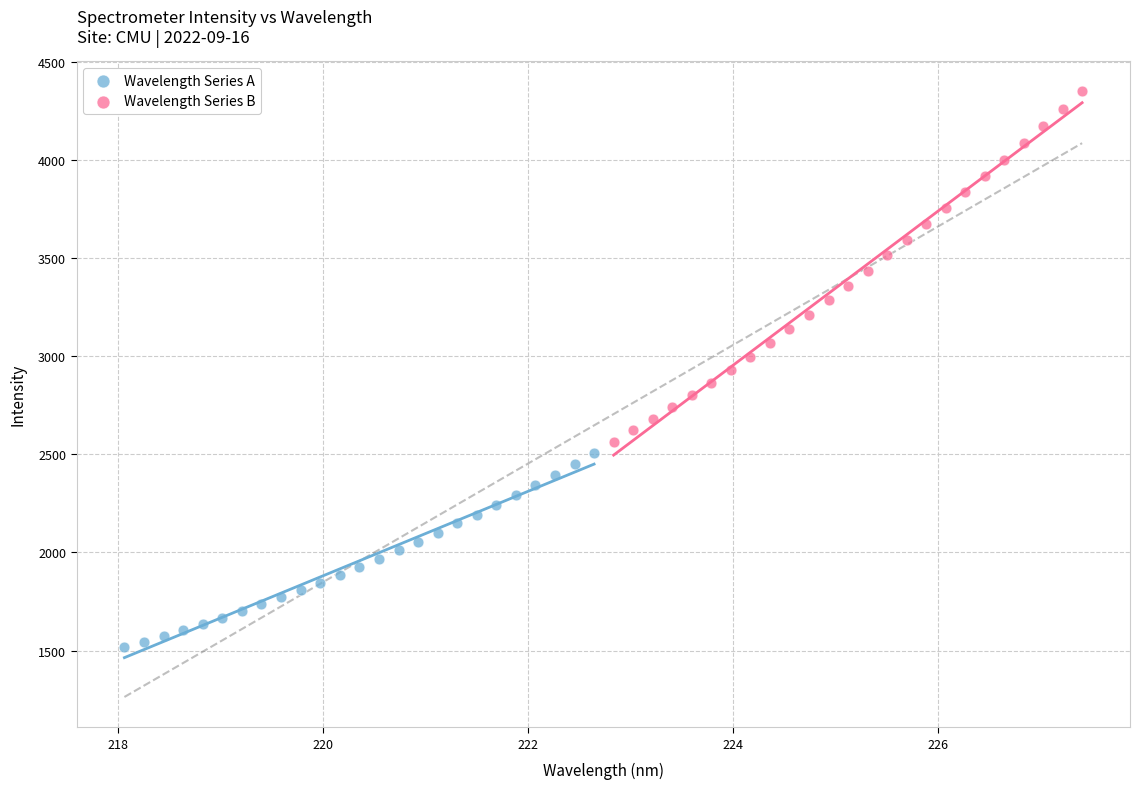

Which series reaches the minimum Y coordinate?

Wavelength Series A